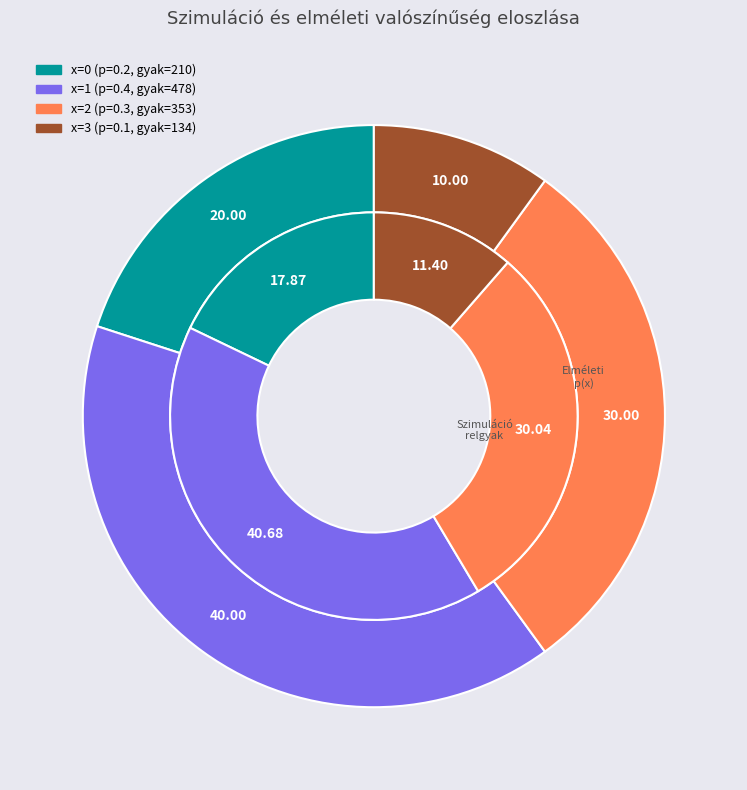

What is the largest slice in the pie chart?

x=1